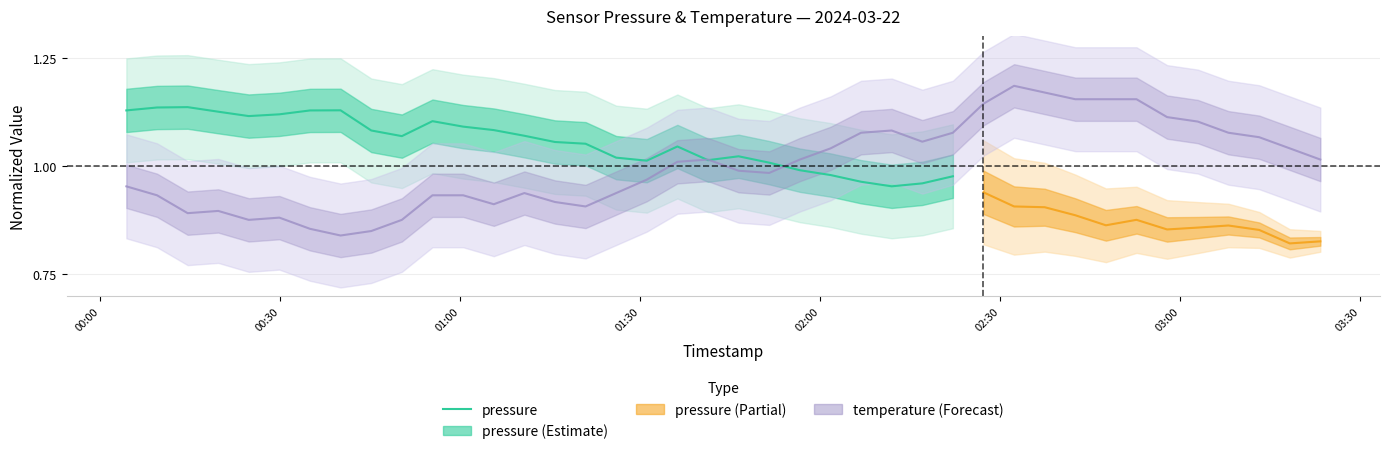

How many values are below 1?

6